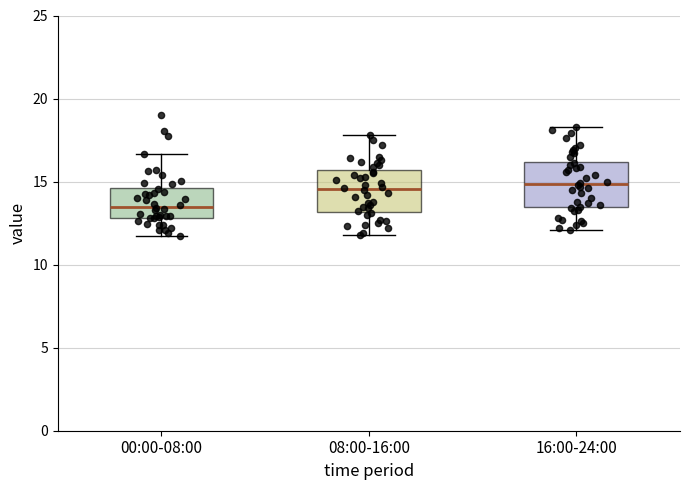

Reading left to right, transcribe this box plot: for each box, give where its median line is, the range the box spans, and where its two whiskers end, as read against the y-axis. The values are not printed on the chart, so give them approximately, as read against the axis.

00:00-08:00: median 13.5, box 13.0 to 14.5, whiskers 11.5 to 16.5
08:00-16:00: median 14.5, box 13.0 to 15.5, whiskers 12.0 to 18.0
16:00-24:00: median 15.0, box 13.5 to 16.0, whiskers 12.0 to 18.5